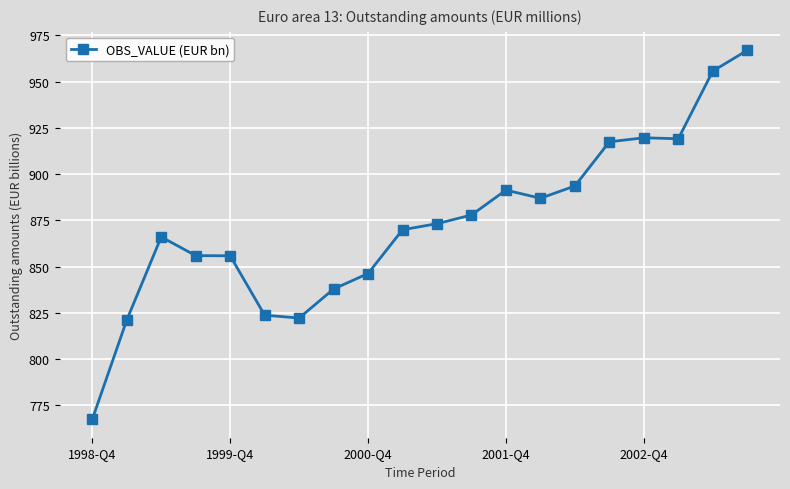

What is the sum of all values?

17468.0